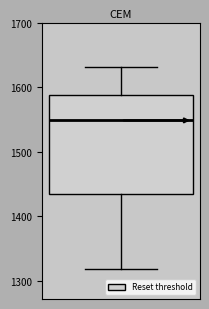

Read this box plot against the y-axis: the position of the median line, the range covered by the box, and the ends of both whiskers. The values are not printed on the chart, so give them approximately, as read against the axis.

median 1550, box 1430 to 1590, whiskers 1320 to 1630